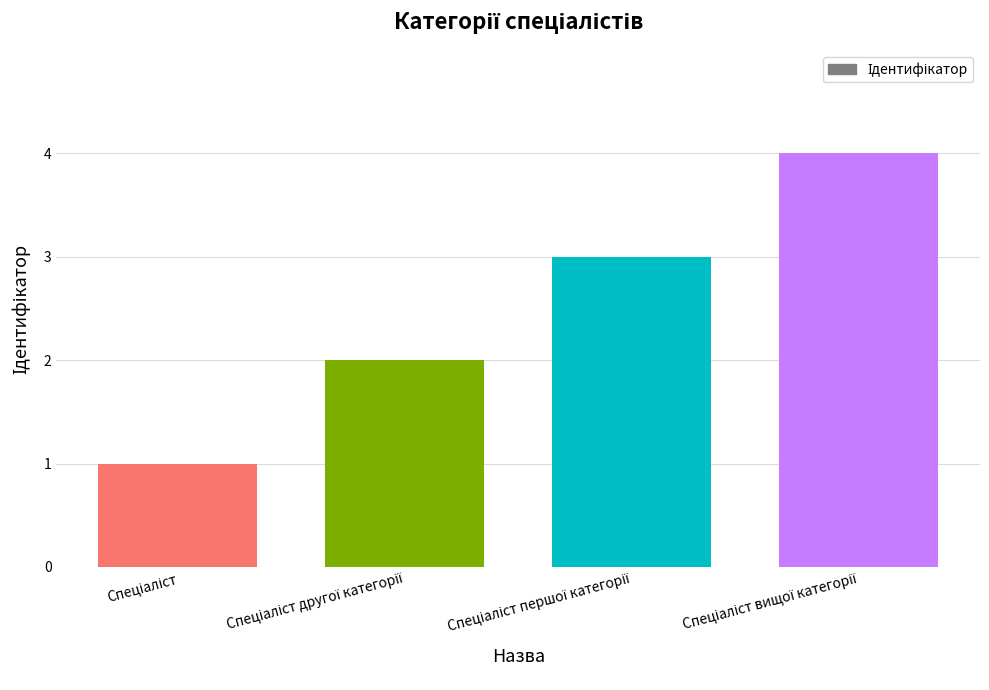

What is the sum of all values?

10